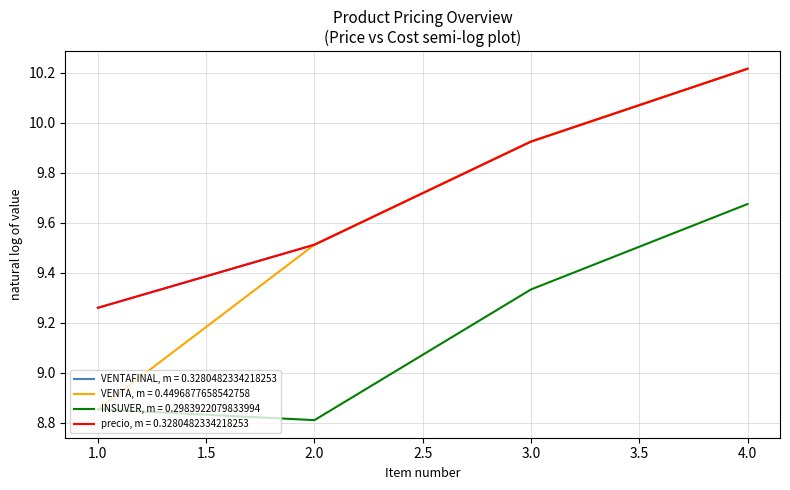

Does the chart have visible grid lines?

Yes